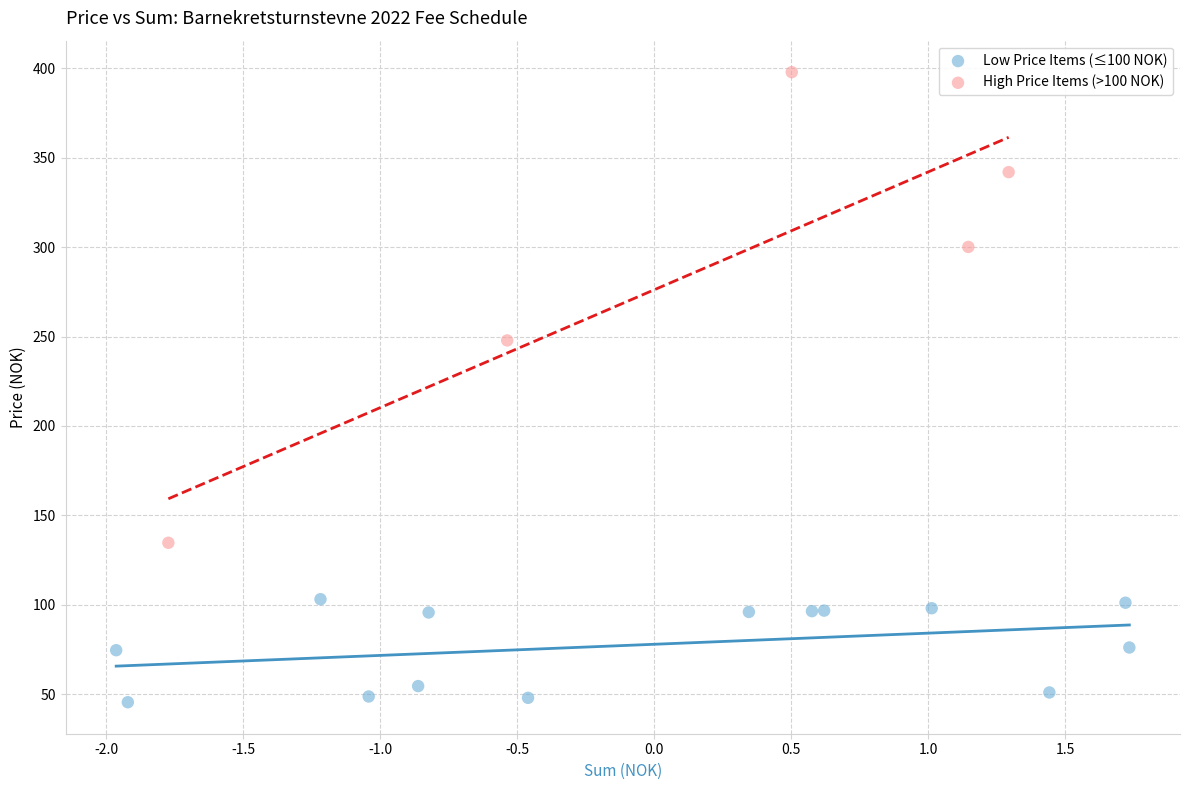

Which series reaches the maximum Y coordinate?

High Price Items (>100 NOK)